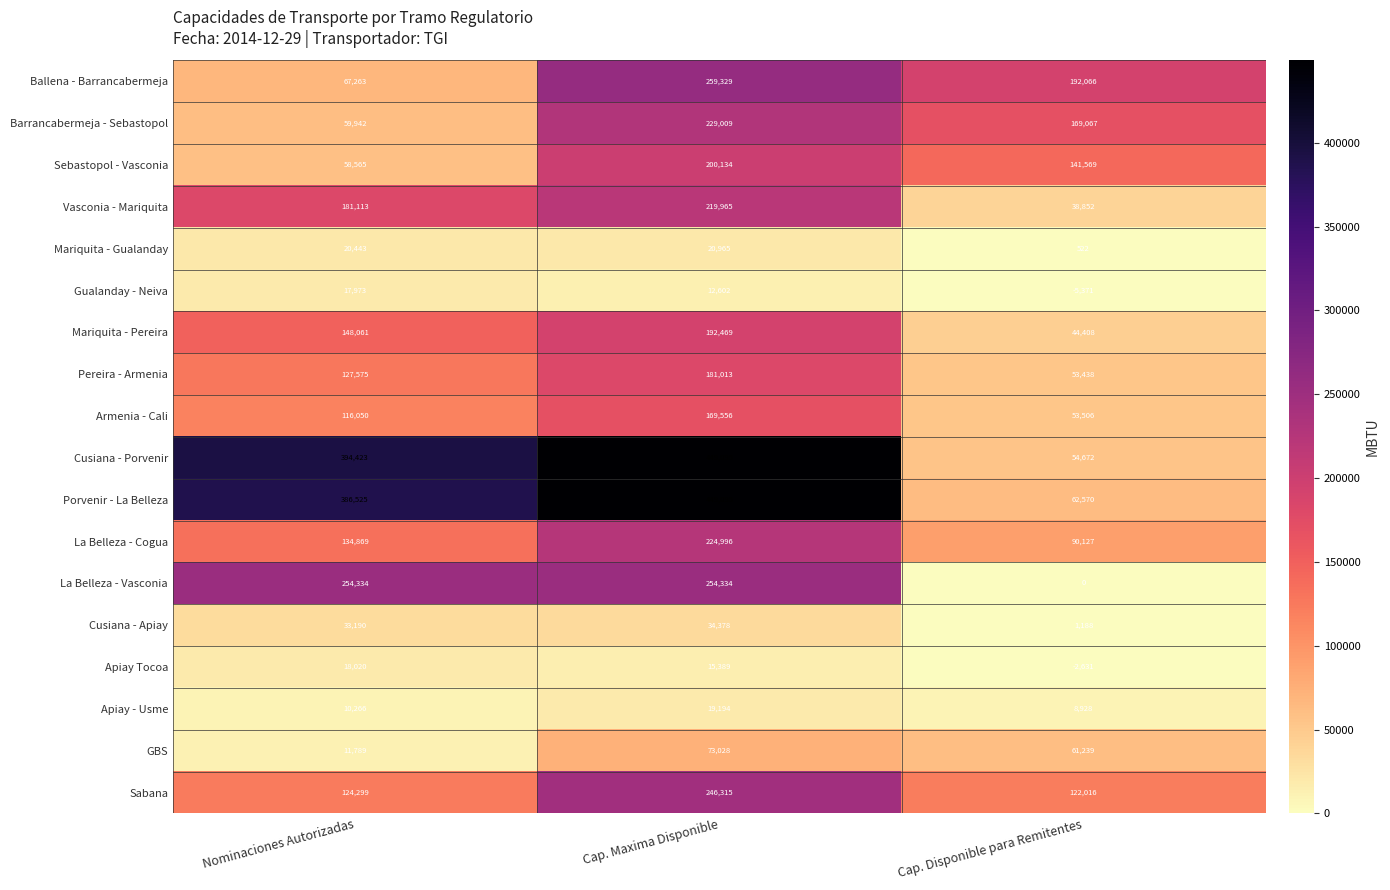

What is the maximum value shown in the chart?

449095